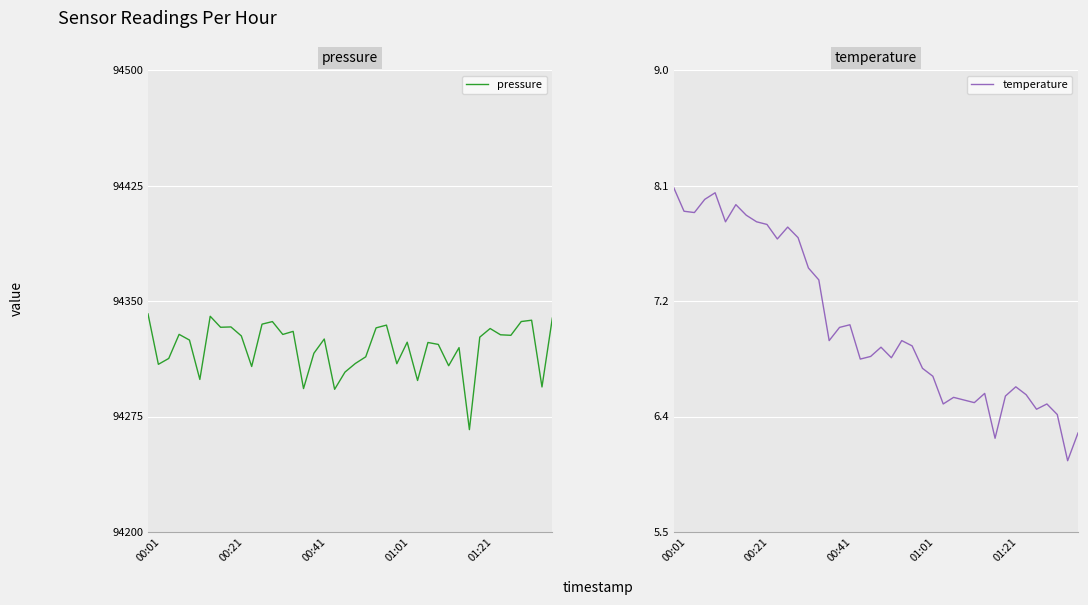

What are all the series names shown in the legend?

pressure, temperature